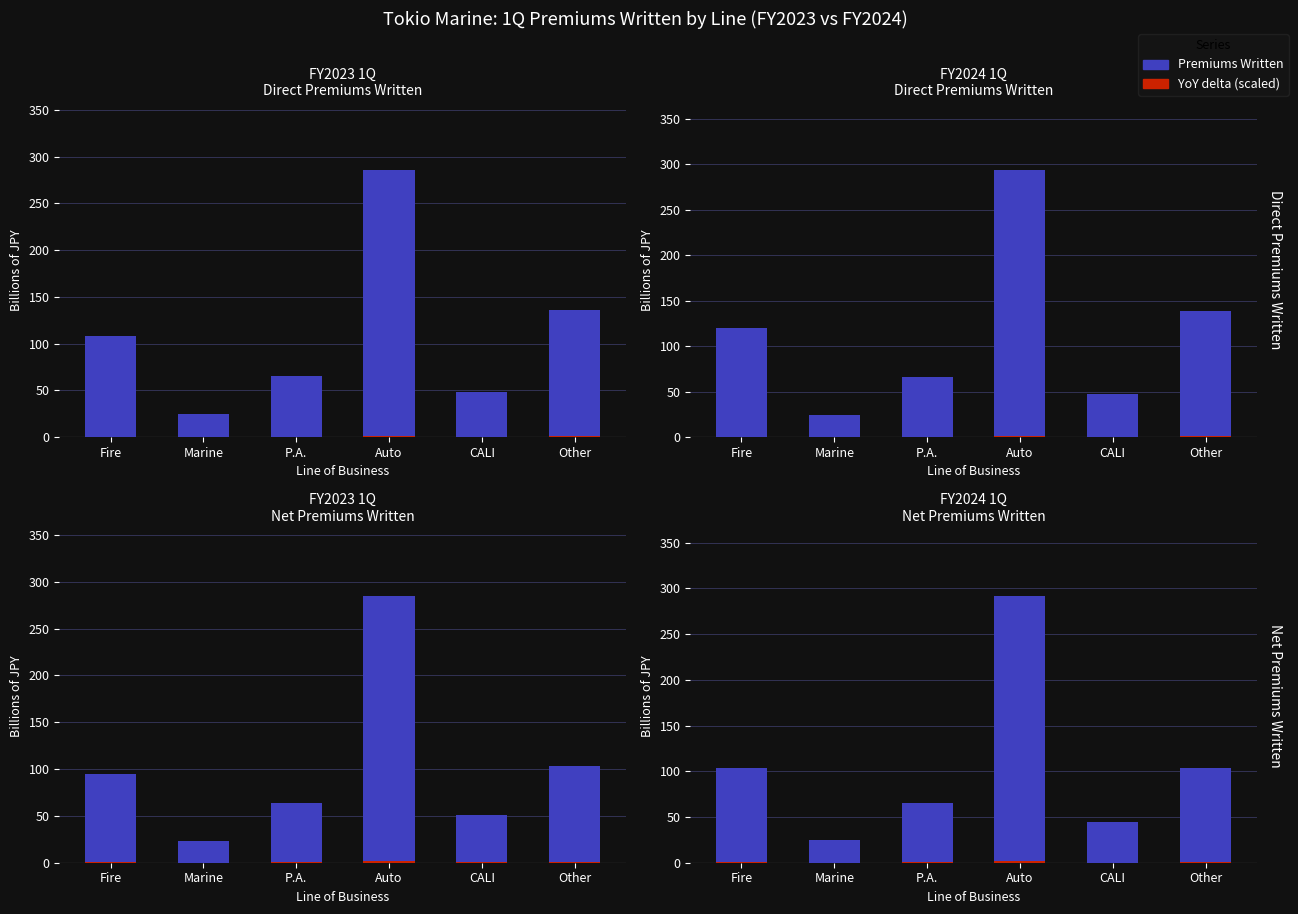

What is the spread (max minus min) of values at P.A.?

64.8